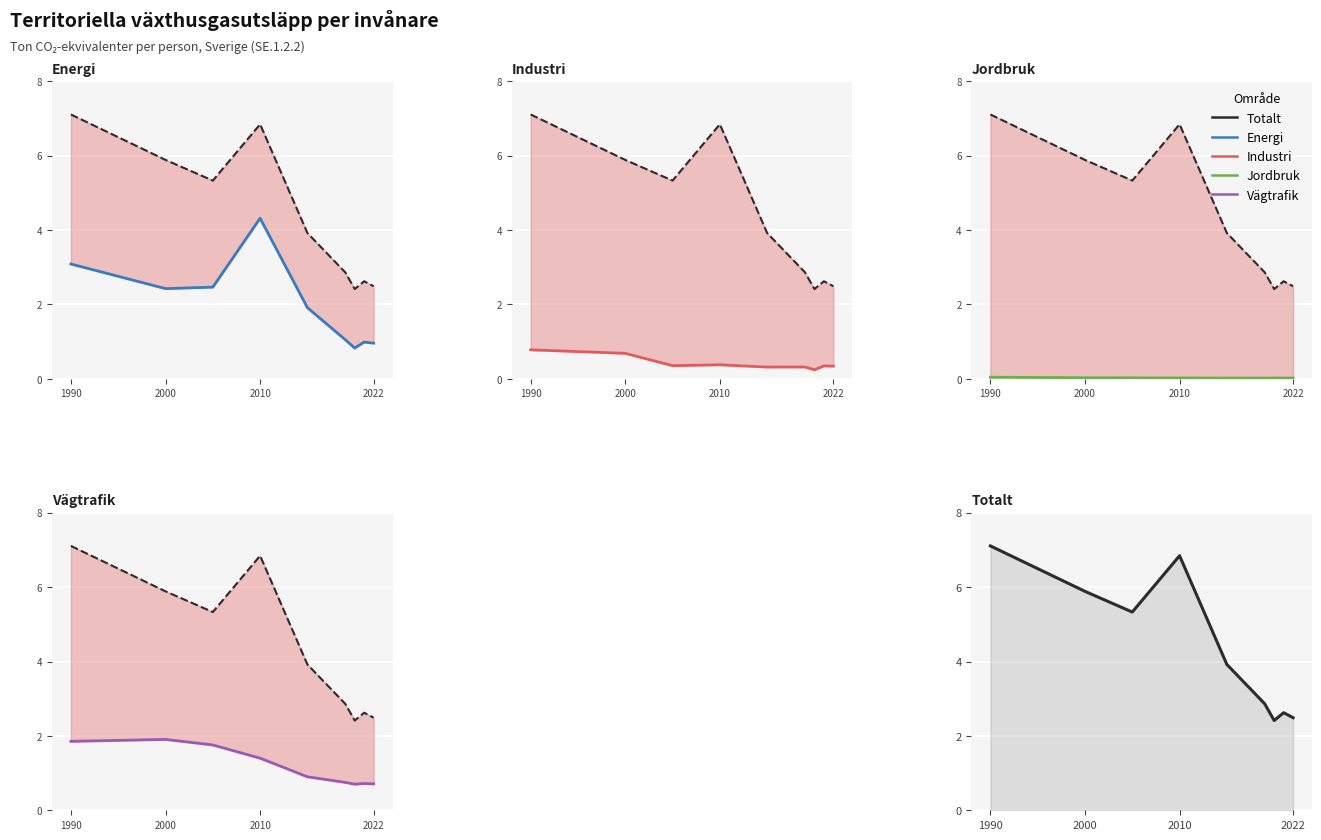

What is the value of the Vägtrafik point at the 2nd from the left?

1.9